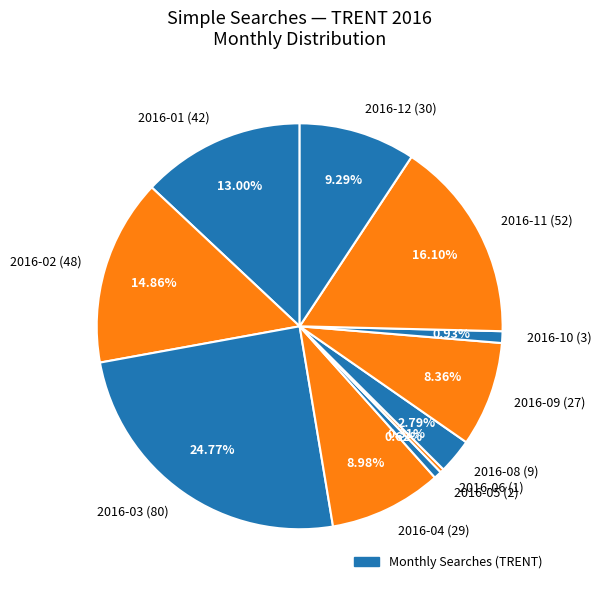

Which has a higher value, 2016-03 (80) or 2016-09 (27)?

2016-03 (80)